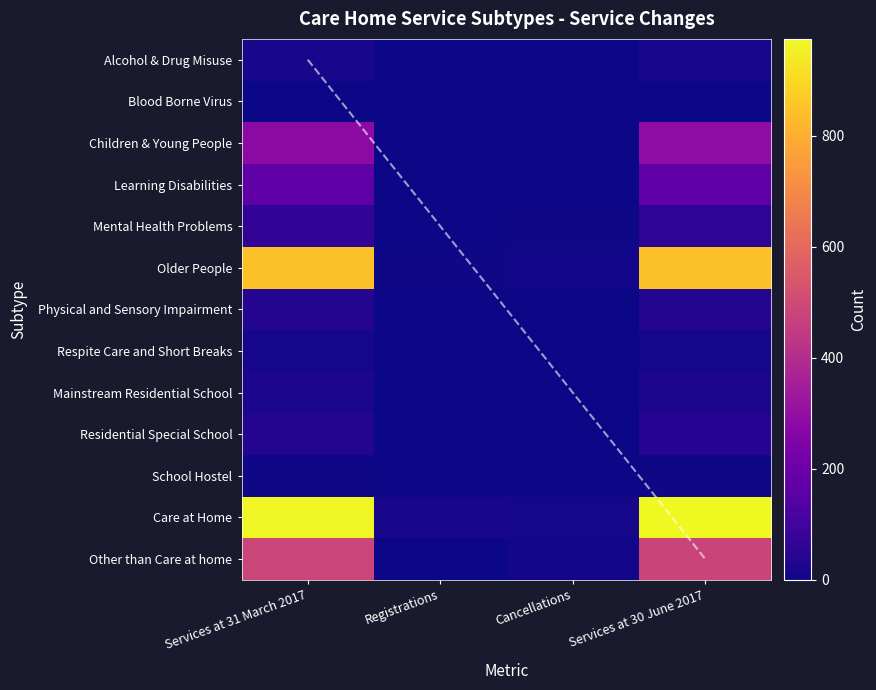

The value of School Hostel at Services at 30 June 2017 is 7. True or false?

True